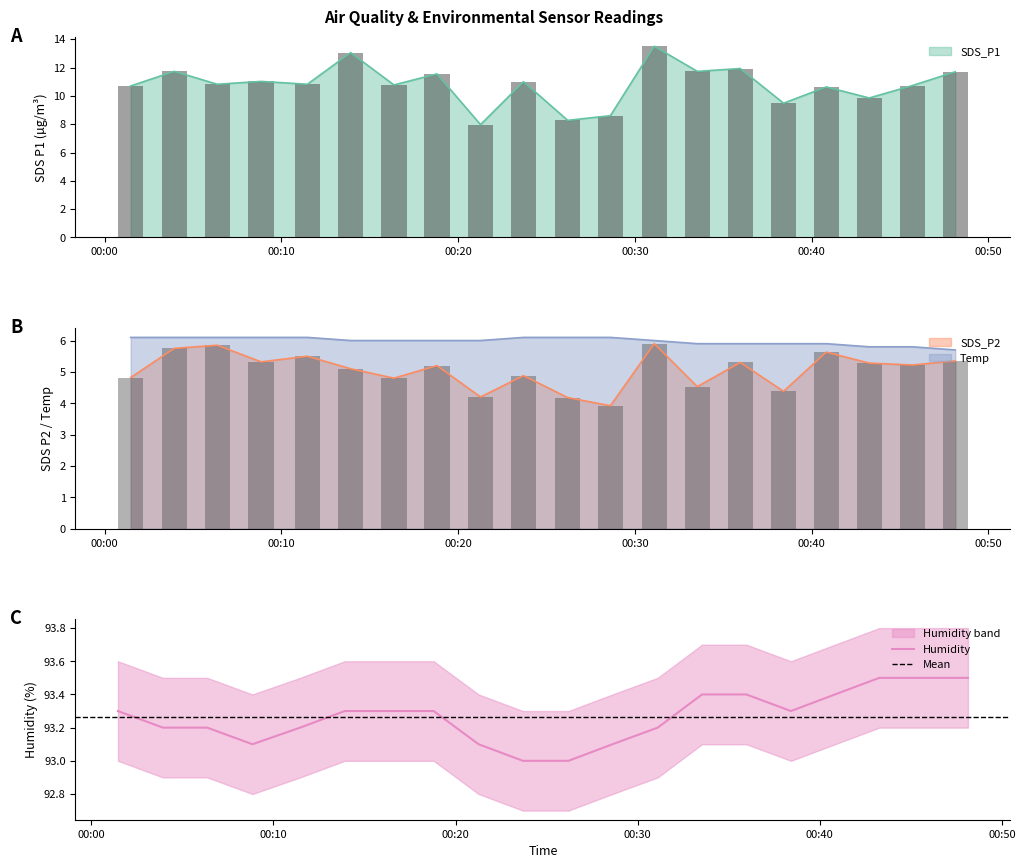

Rank the series by their maximum value, from highest to lowest.

Humidity, SDS_P1, Temp, SDS_P2